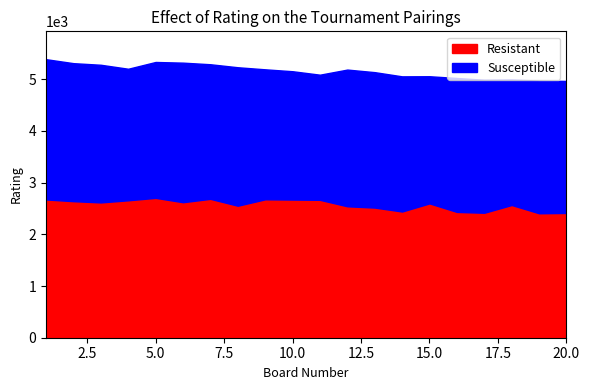

In Susceptible, how many points are lower than both neighbors (excluding endpoints)?

5